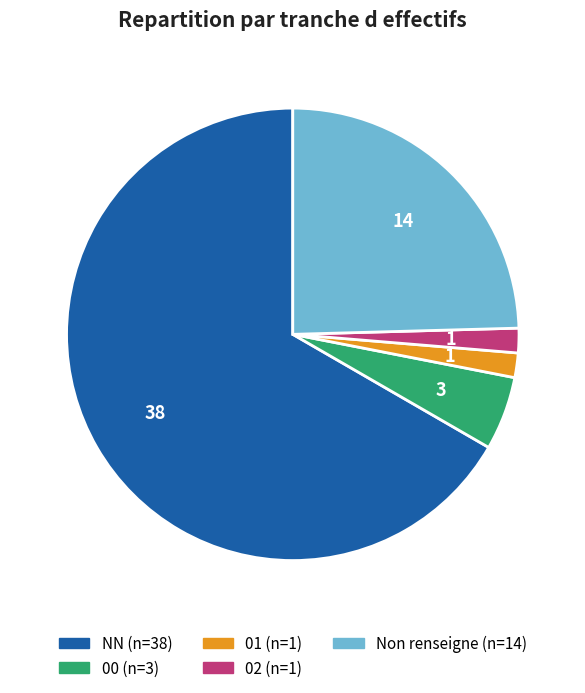

How many segments does this pie chart have?

5